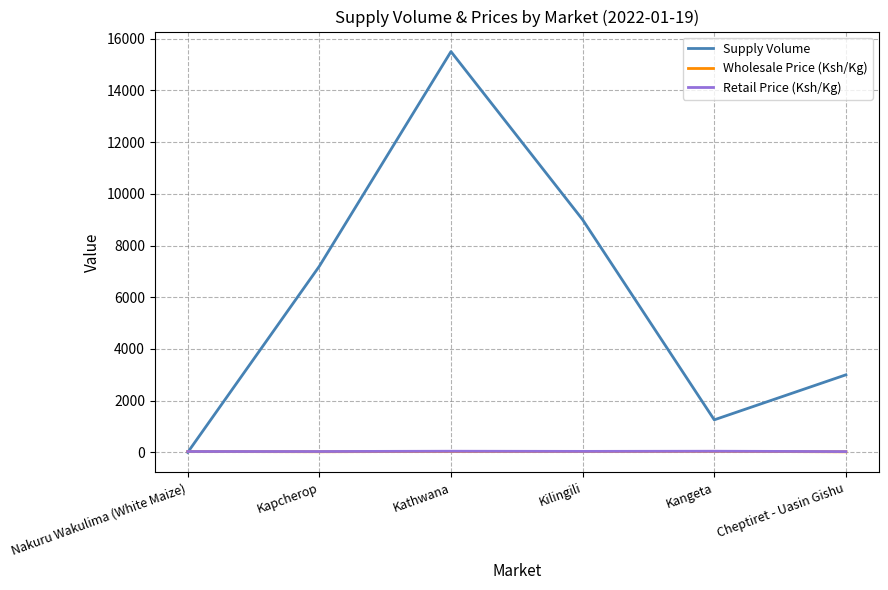

At which label is Supply Volume closest to 7750?

Kapcherop